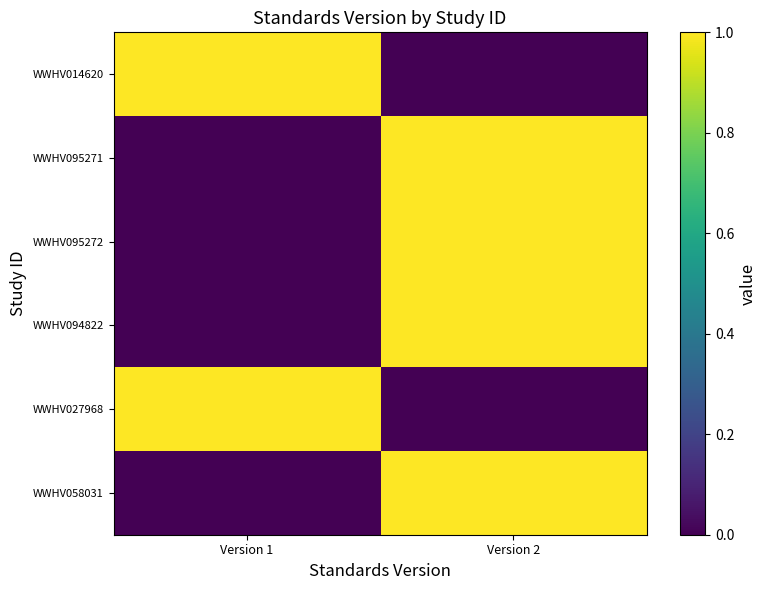

Reading right to left, what are all the values shown in this chart?

WWHV014620: Version 2=0	Version 1=1
WWHV095271: Version 2=1	Version 1=0
WWHV095272: Version 2=1	Version 1=0
WWHV094822: Version 2=1	Version 1=0
WWHV027968: Version 2=0	Version 1=1
WWHV058031: Version 2=1	Version 1=0